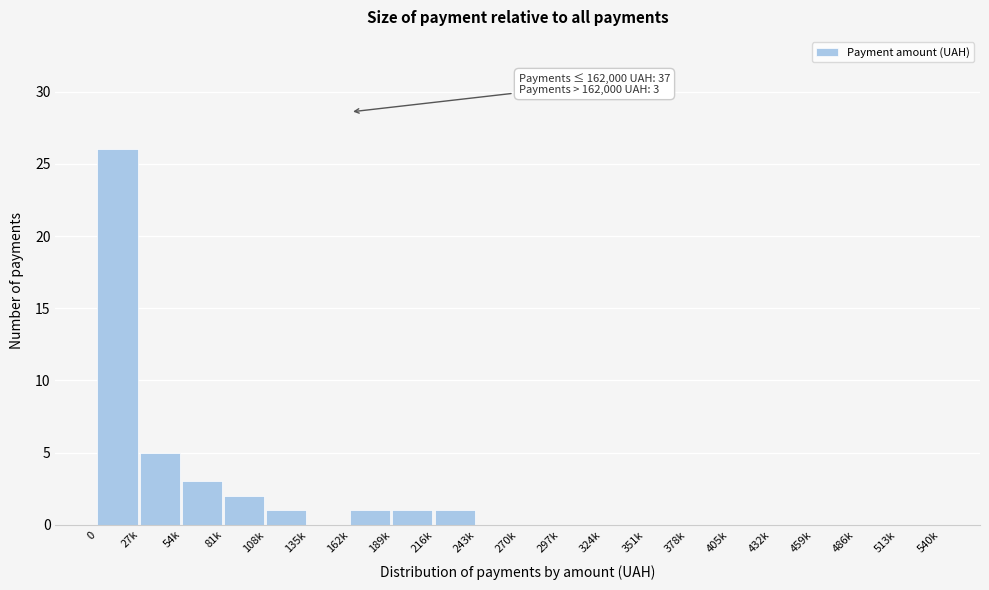

Reading right to left, what are all the values shown in this chart?

513k=0	486k=0	459k=0	432k=0	405k=0	378k=0	351k=0	324k=0	297k=0	270k=0	243k=0	216k=1	189k=1	162k=1	135k=0	108k=1	81k=2	54k=3	27k=5	0=26